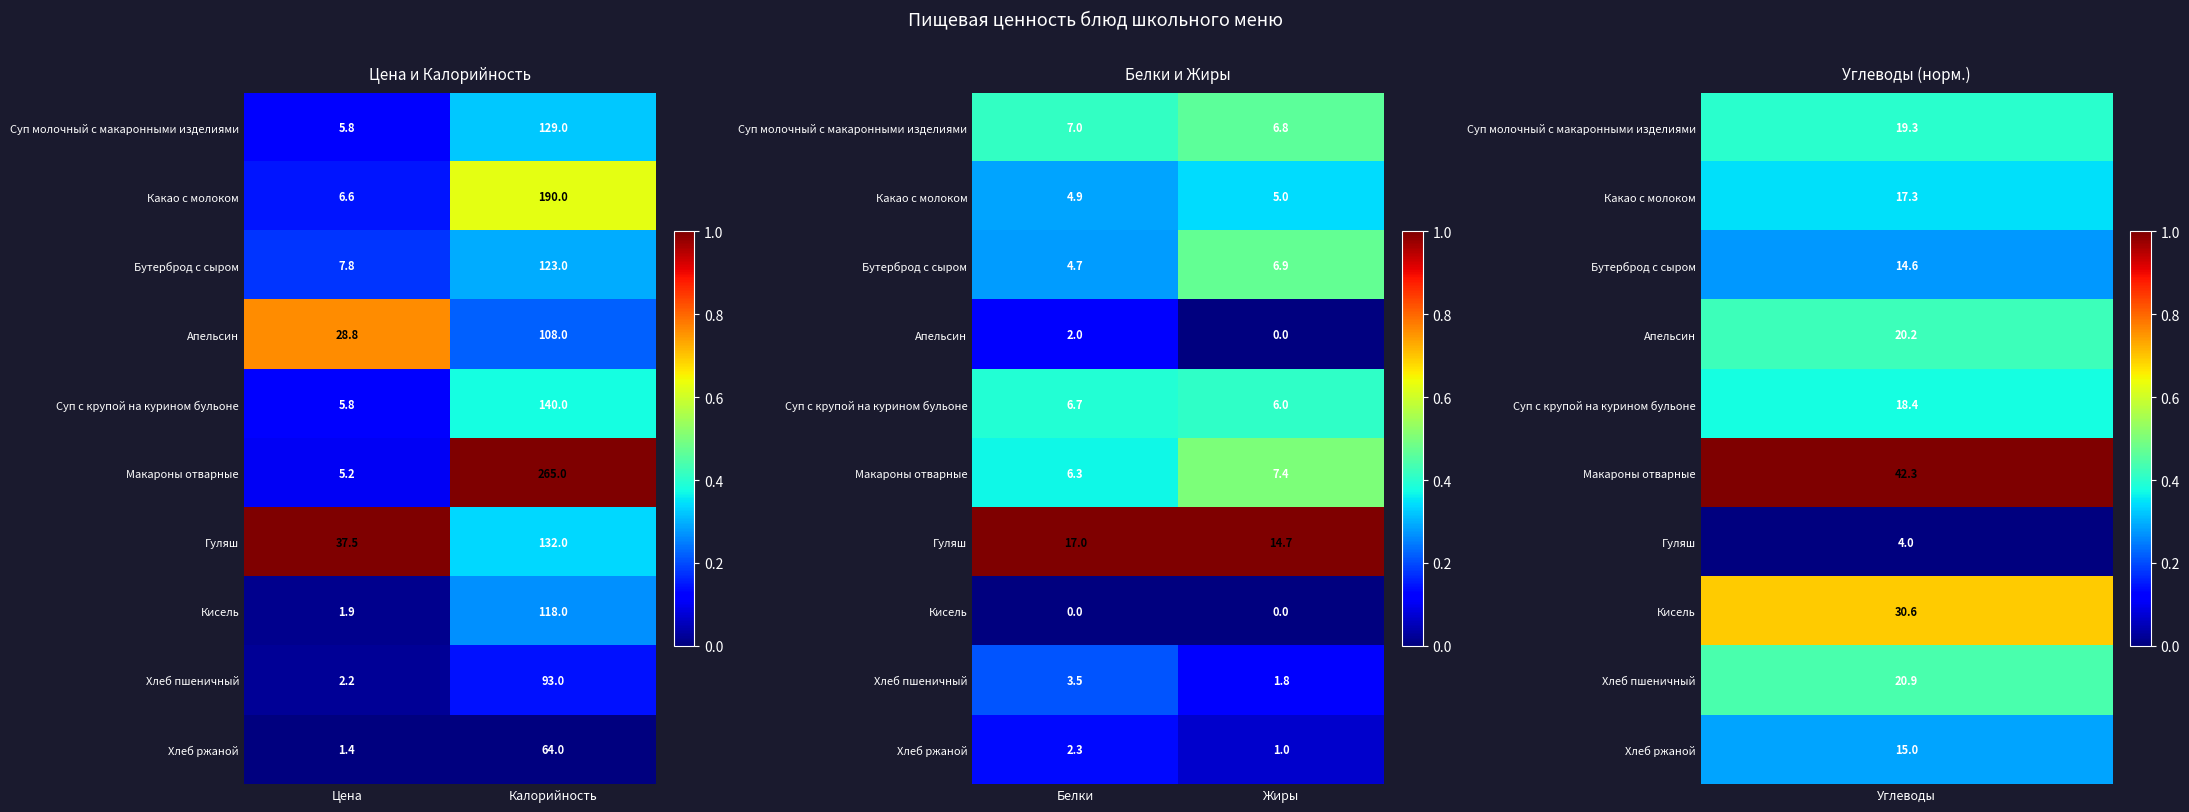

List the labels in order of Макароны отварные value, largest first.

Жиры, Белки